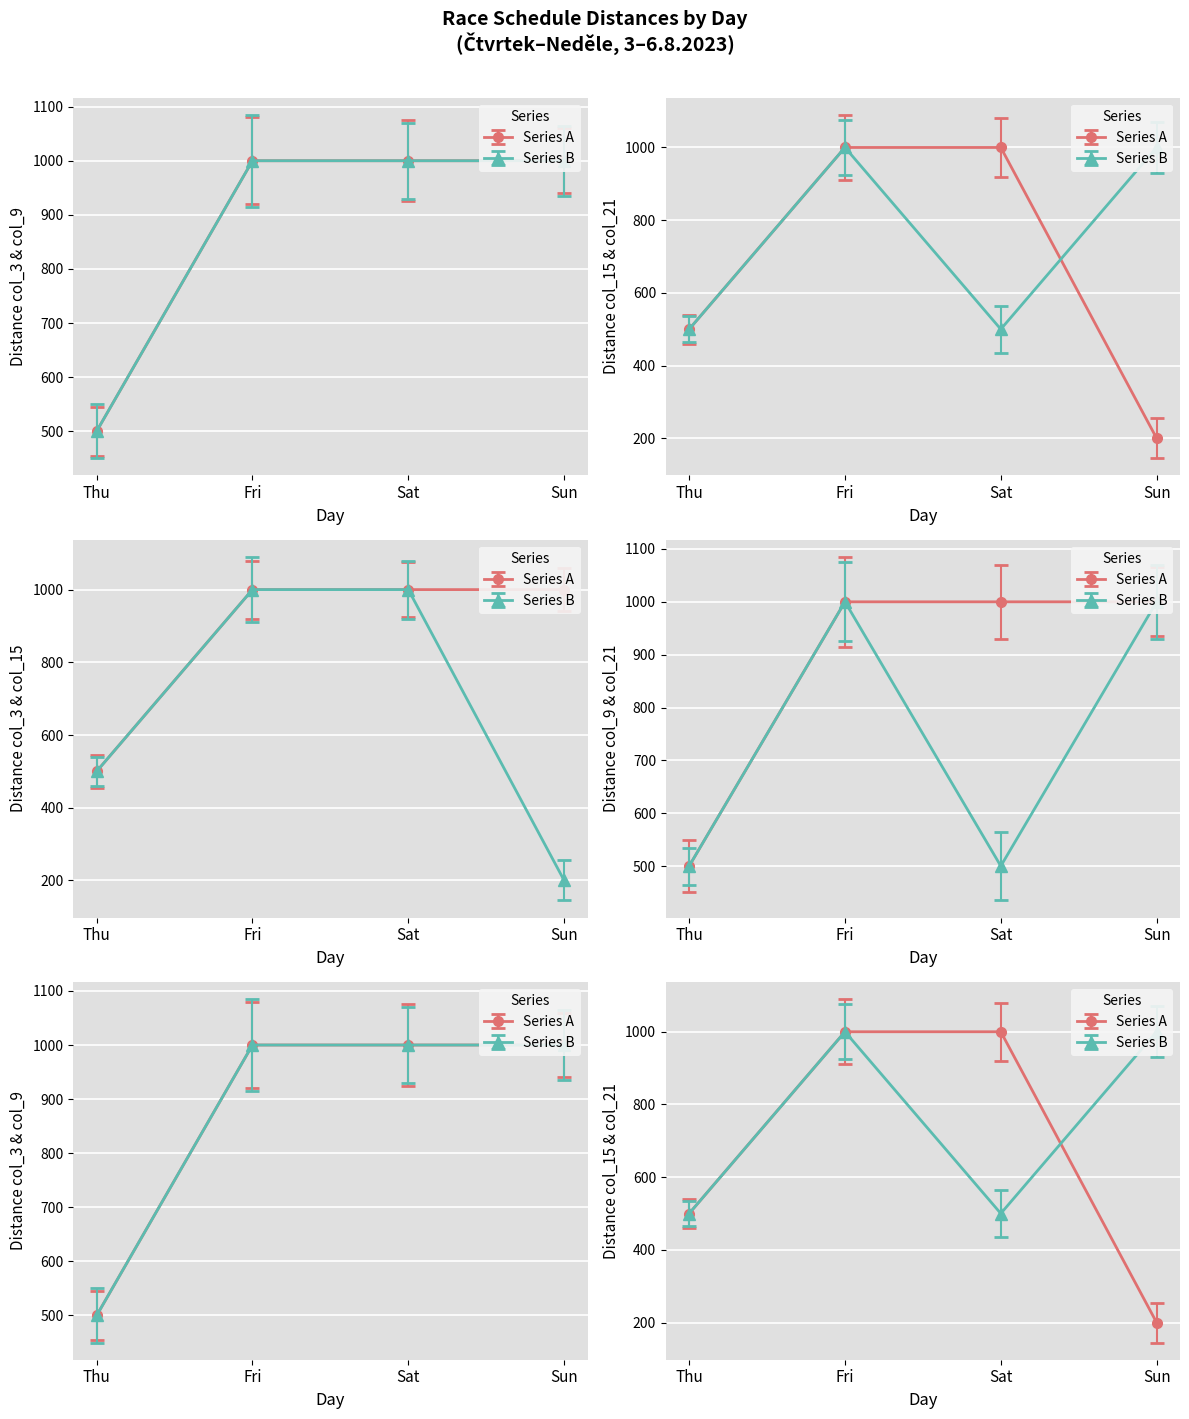

Between Sat and Thu, which is larger?

Sat